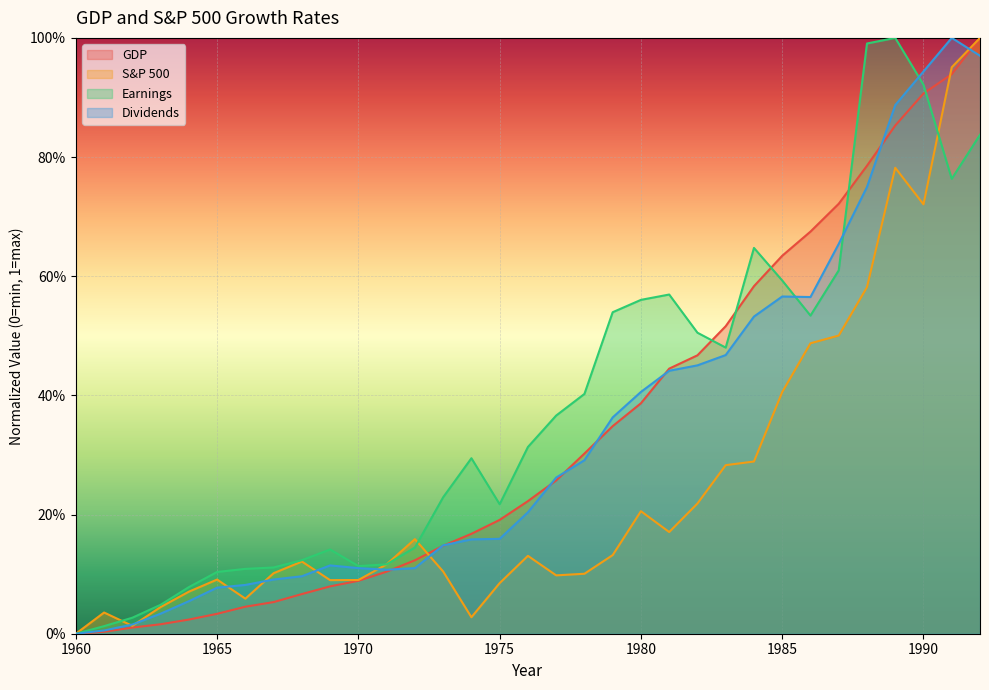

What is the approximate value of S&P 500 at 1987?

0.5